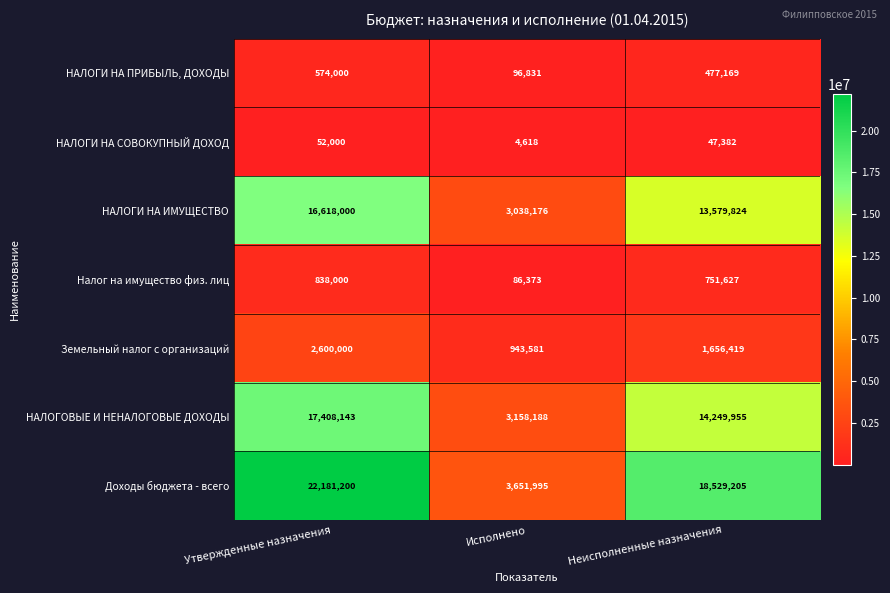

List the series in order of their peak value, highest first.

Доходы бюджета - всего, НАЛОГОВЫЕ И НЕНАЛОГОВЫЕ ДОХОДЫ, НАЛОГИ НА ИМУЩЕСТВО, Земельный налог с организаций, Налог на имущество физ. лиц, НАЛОГИ НА ПРИБЫЛЬ, ДОХОДЫ, НАЛОГИ НА СОВОКУПНЫЙ ДОХОД